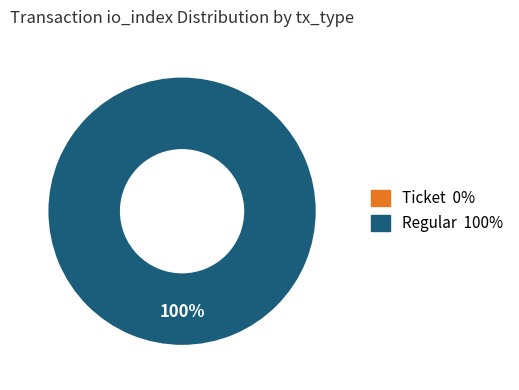

To the nearest percent, what is the difference between the largest and smallest slice percentages?

100%